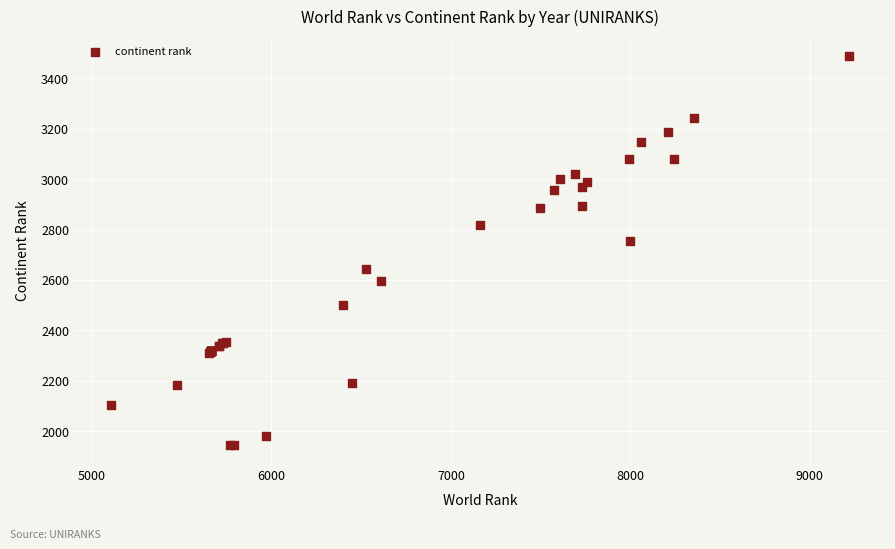

What Y value in the scatter plot is closest to 2716?

2754